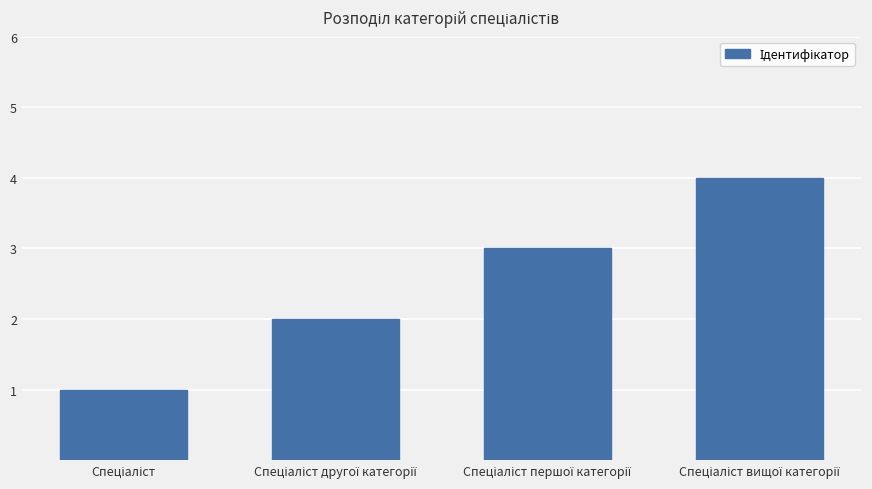

How many data points are less than 3?

2